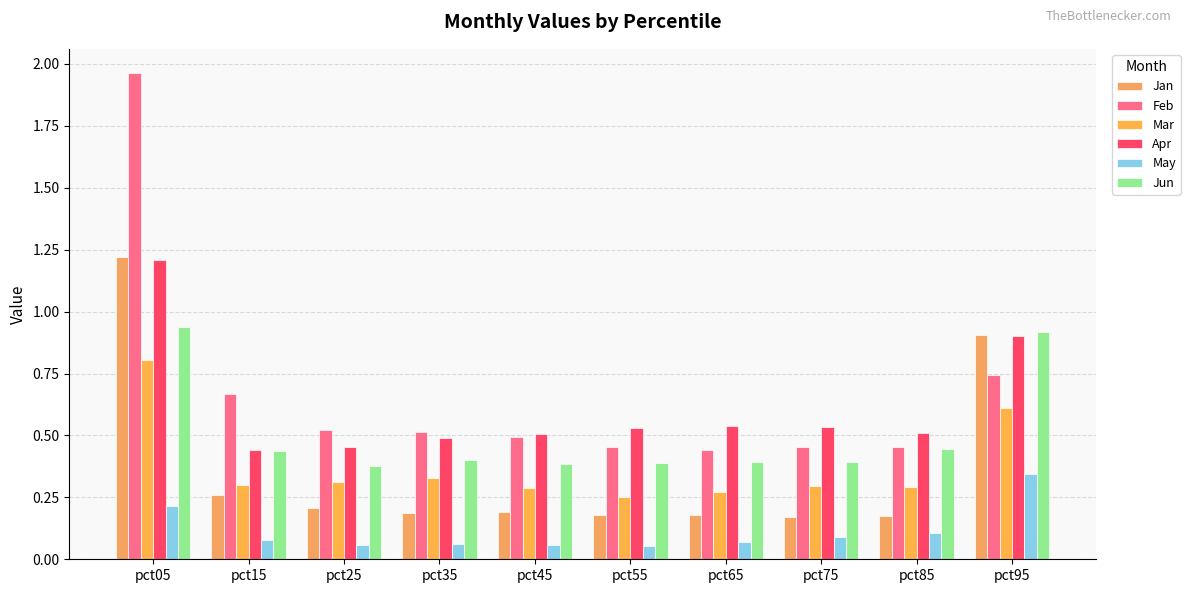

List the series in order of their peak value, lowest first.

May, Mar, Jun, Apr, Jan, Feb